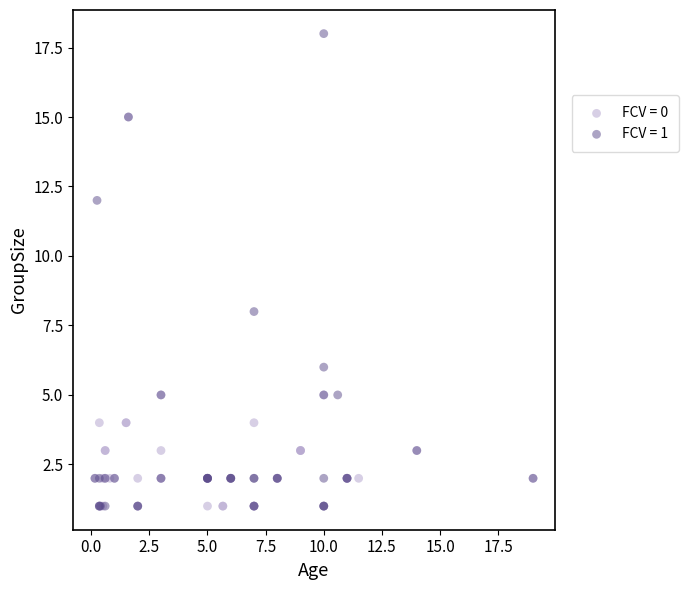

Which series reaches the maximum Y coordinate?

FCV = 1